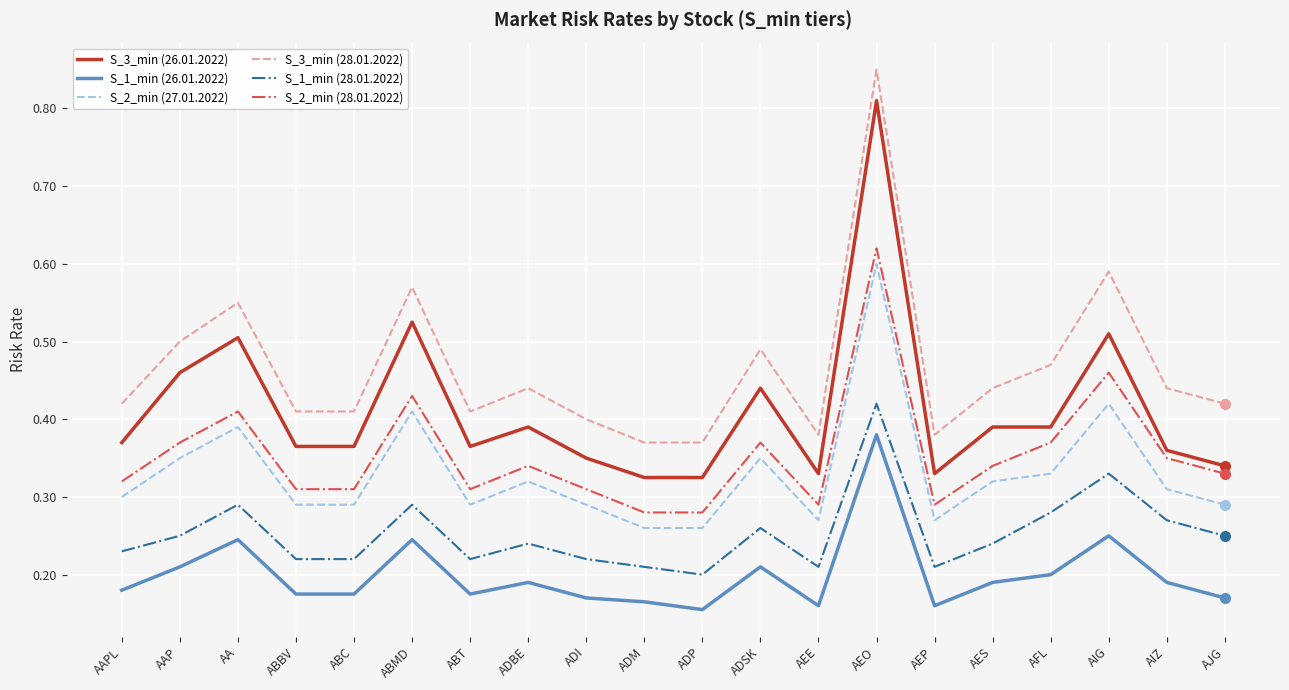

Which series changed the most between ADP and AFL?

S_3_min (28.01.2022)